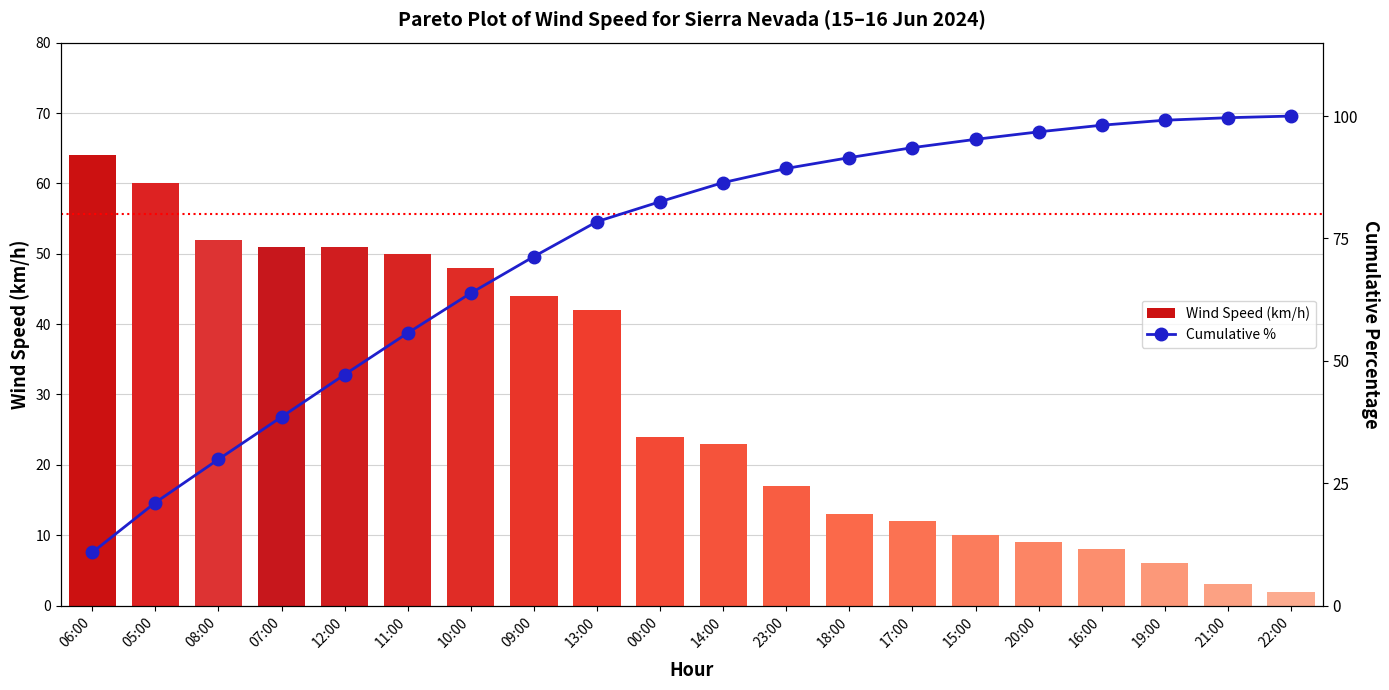

Reading left to right, transcribe all the data shown in this chart.

Wind Speed (km/h): 64.0	60.0	52.0	51.0	51.0	50.0	48.0	44.0	42.0	24.0	23.0	17.0	13.0	12.0	10.0	9.0	8.0	6.0	3.0	2.0
Cumulative %: 10.9	21.1	29.9	38.5	47.2	55.7	63.8	71.3	78.4	82.5	86.4	89.3	91.5	93.5	95.2	96.8	98.1	99.2	99.7	100.0